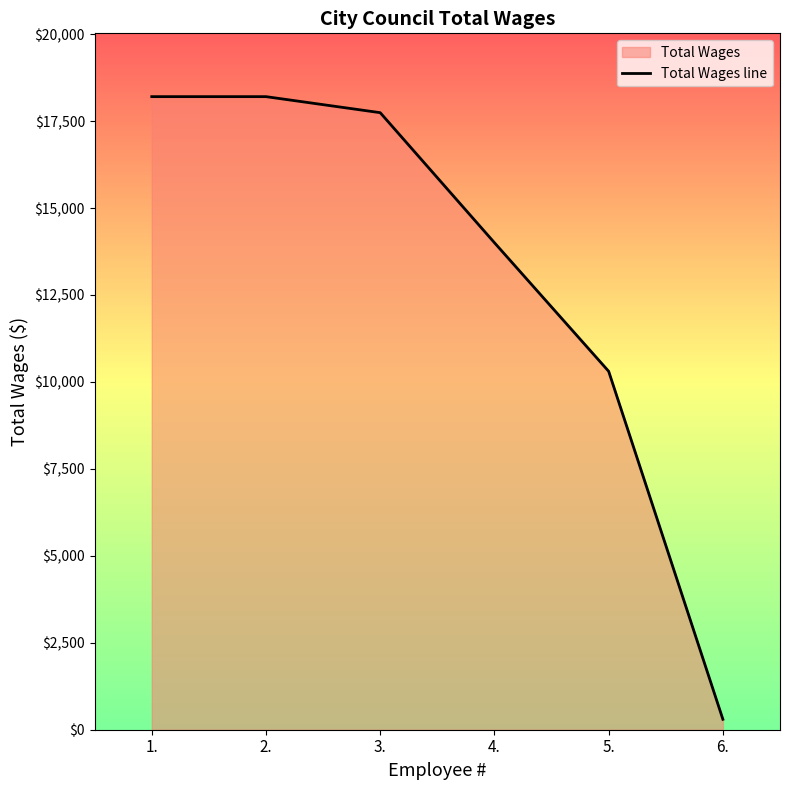

What is the label of the 1st point from the left?

1.